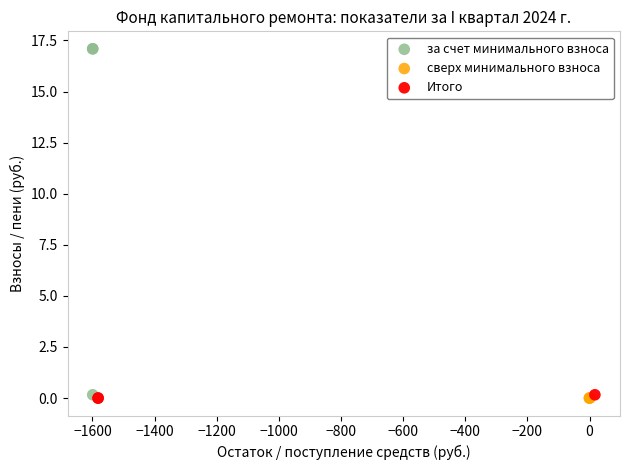

What are all the series names shown in the legend?

за счет минимального взноса, сверх минимального взноса, Итого